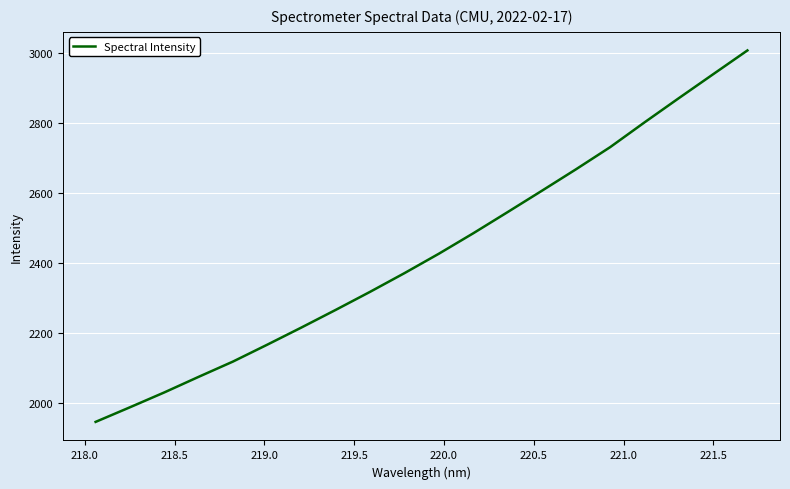

What is the sum of all values?

48585.5